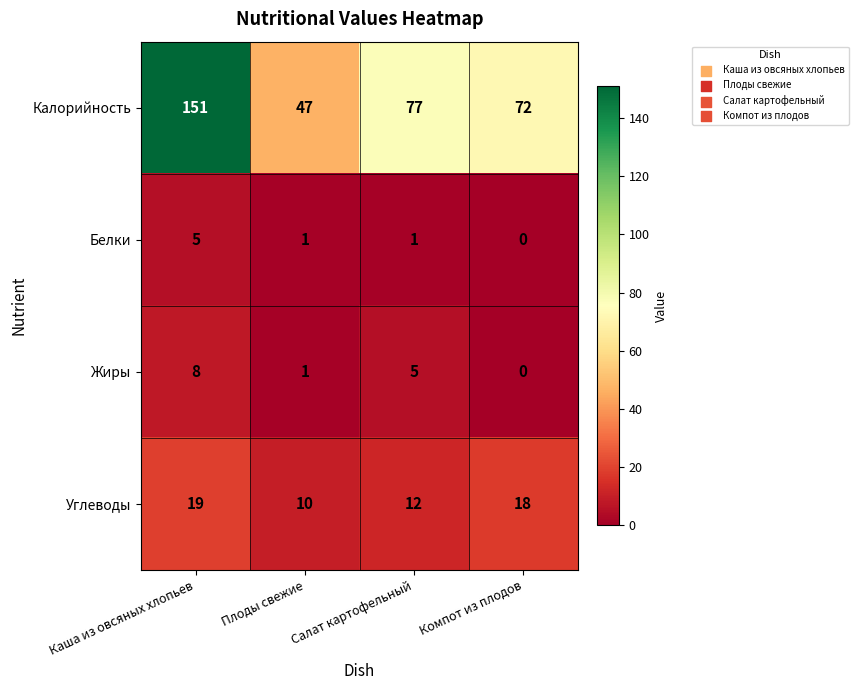

True or false: Белки has a value of 0 at Компот из плодов.

True